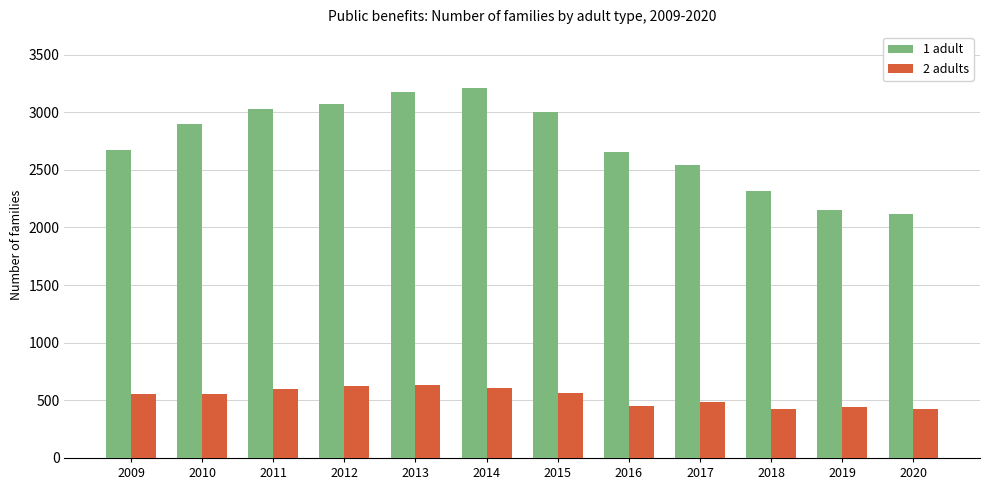

At 2014, list the series in order from largest to smallest.

1 adult, 2 adults